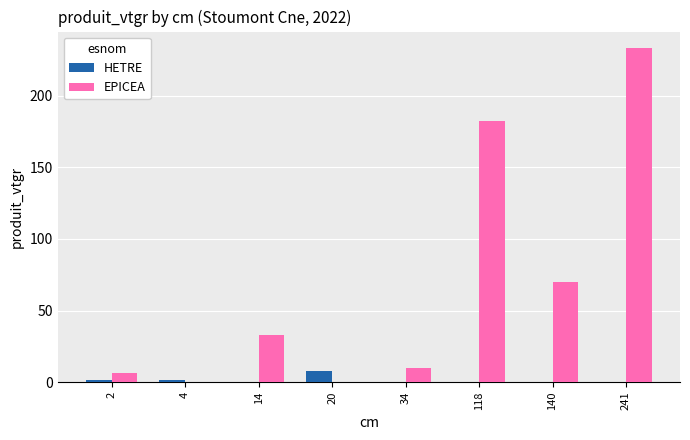

Between 34 and 241, which series saw the biggest shift?

EPICEA